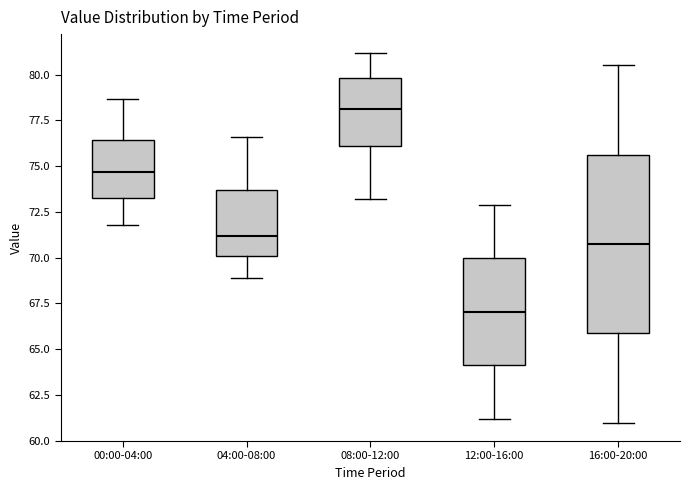

Which box's median line is the lowest?

12:00-16:00